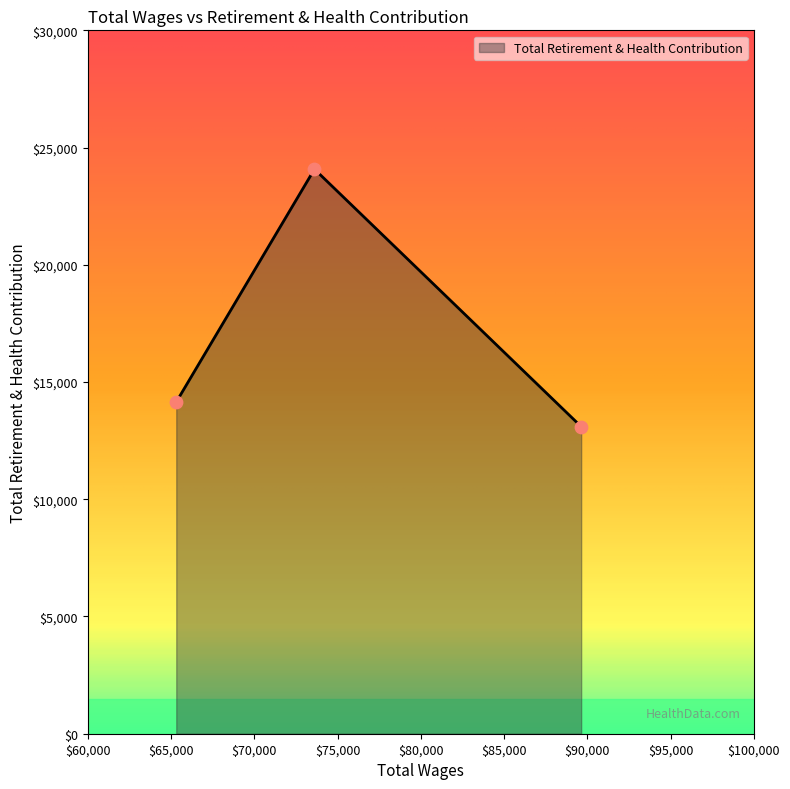

What is the difference between the maximum and minimum values?

10980